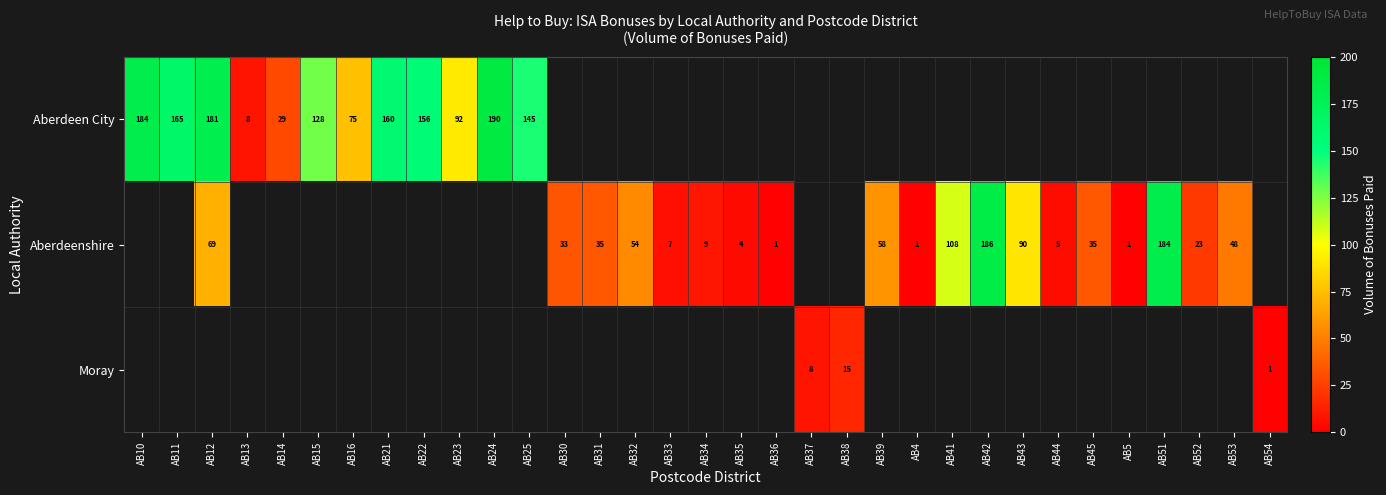

True or false: Moray has a value of 15 at AB38.

True